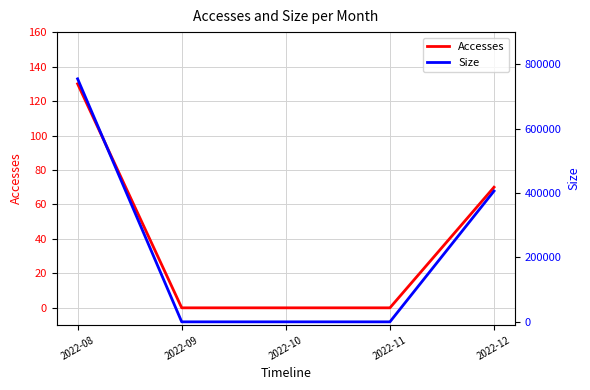

What are all the series names shown in the legend?

Accesses, Size